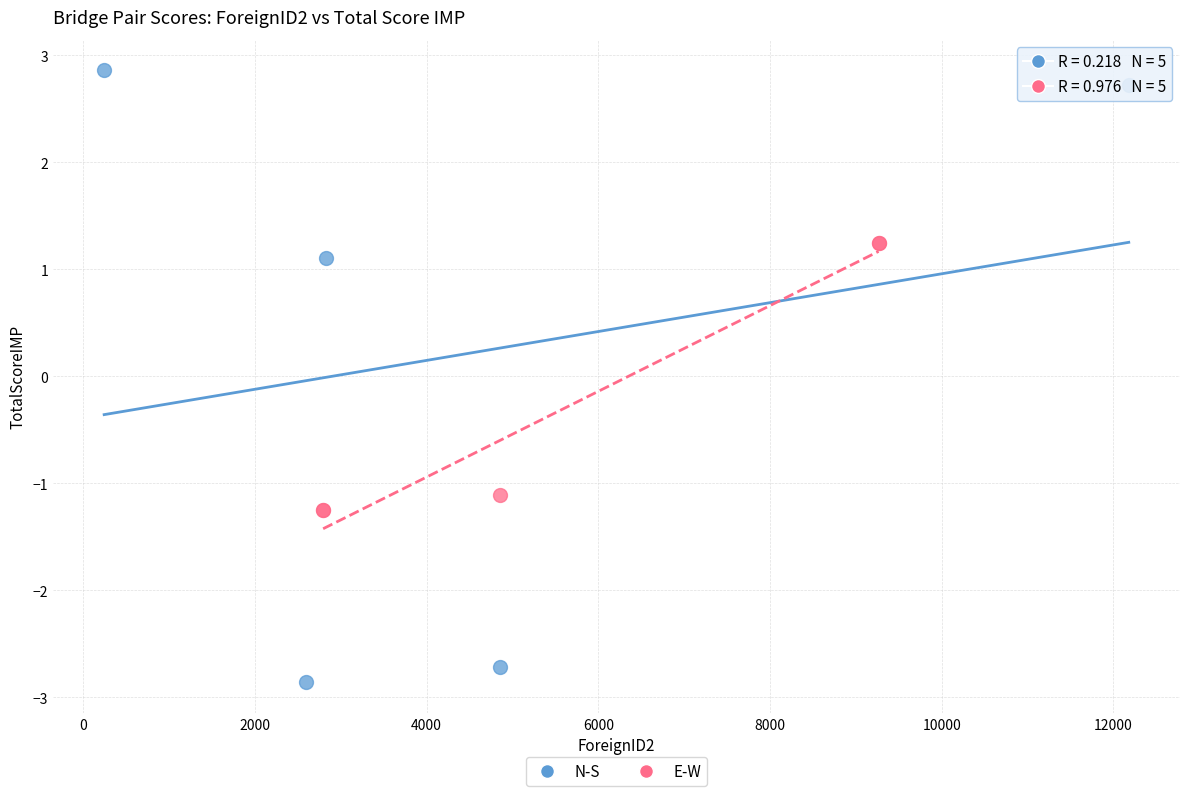

Which series contains the highest Y value?

N-S